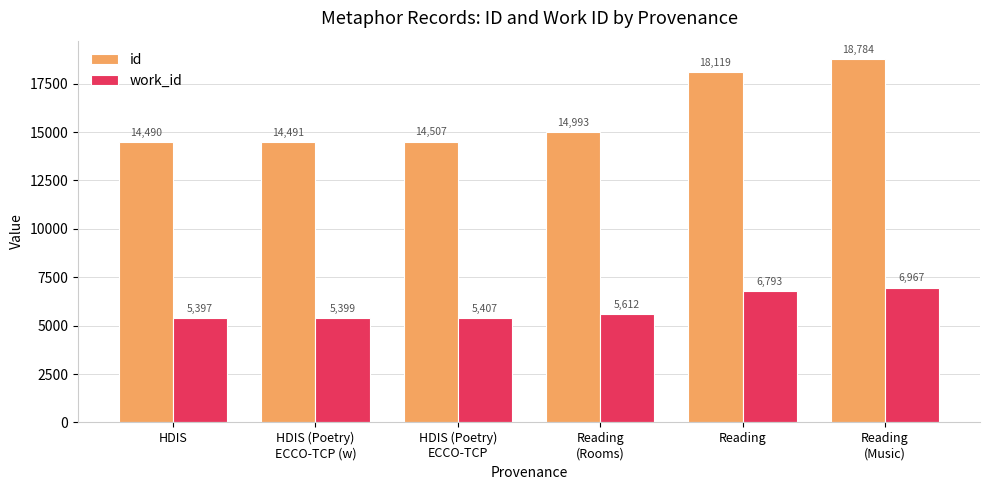

Reading right to left, transcribe all the data shown in this chart.

id: 18784	18119	14993	14507	14491	14490
work_id: 6967	6793	5612	5407	5399	5397